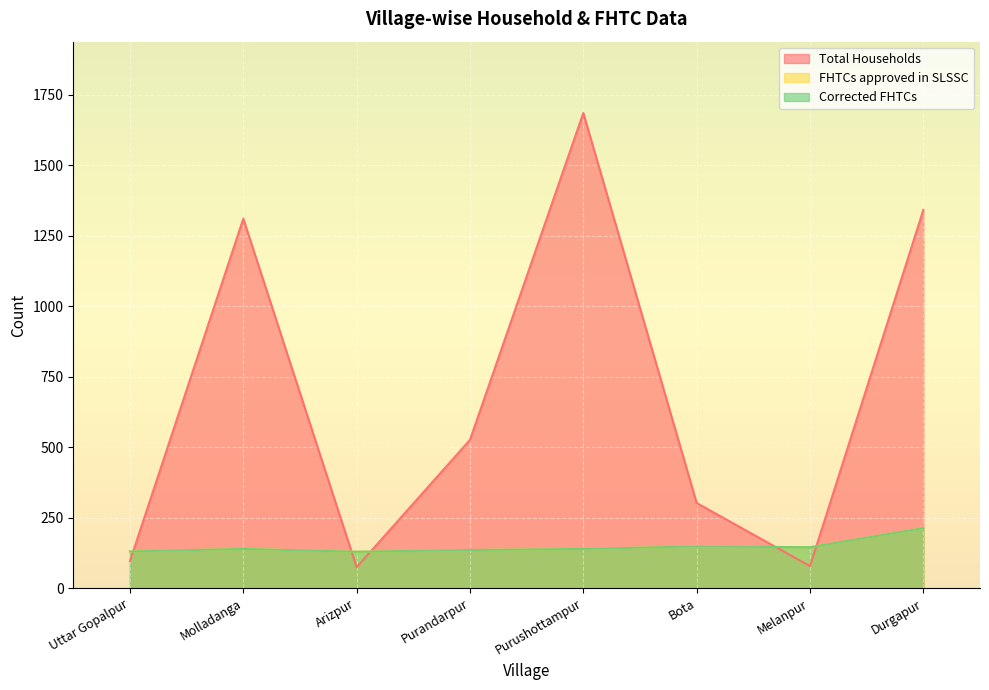

What is the label of the 5th point from the left?

Purushottampur